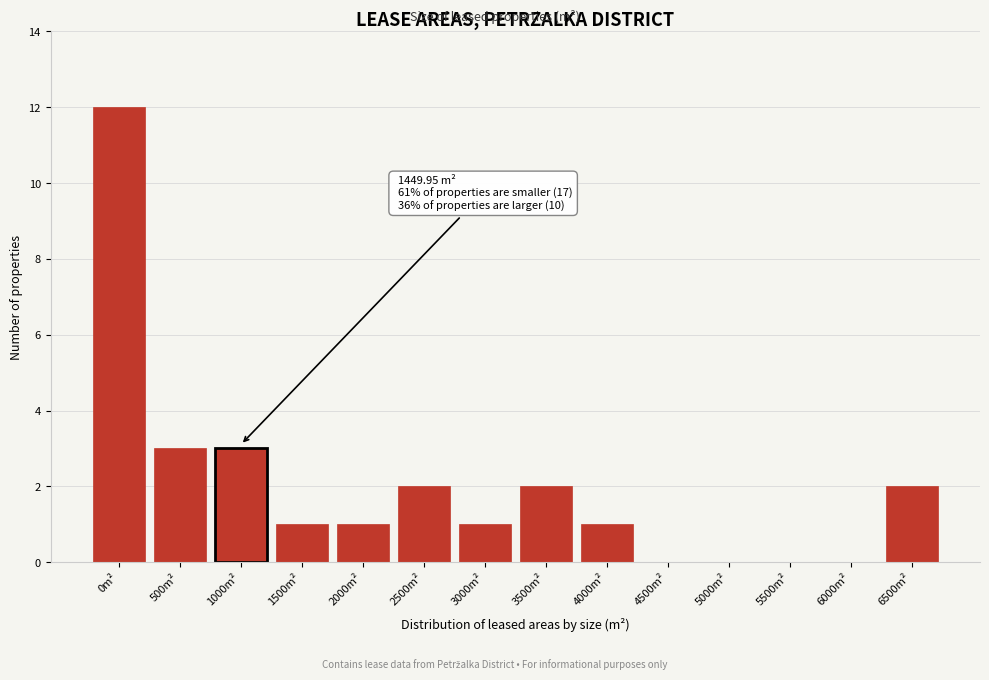

Reading right to left, what are all the values shown in this chart?

6500m²=2	6000m²=0	5500m²=0	5000m²=0	4500m²=0	4000m²=1	3500m²=2	3000m²=1	2500m²=2	2000m²=1	1500m²=1	1000m²=3	500m²=3	0m²=12